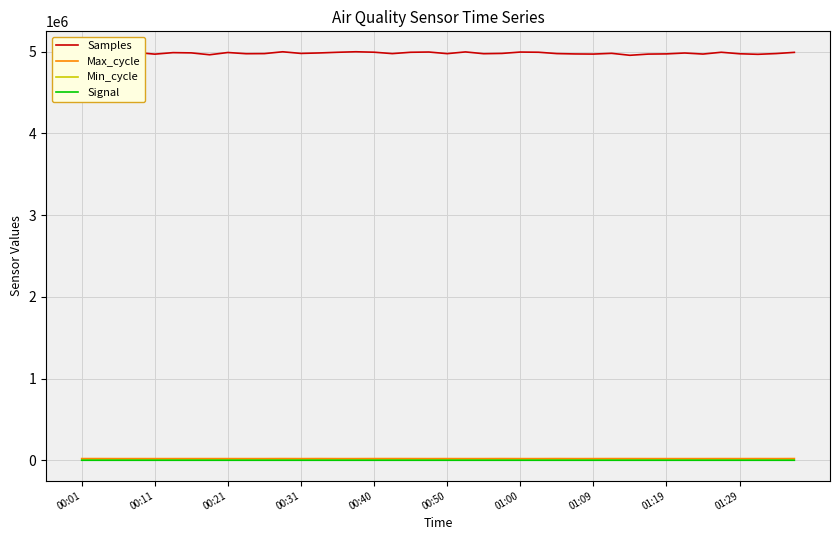

Which series has the widest spread of values?

Samples